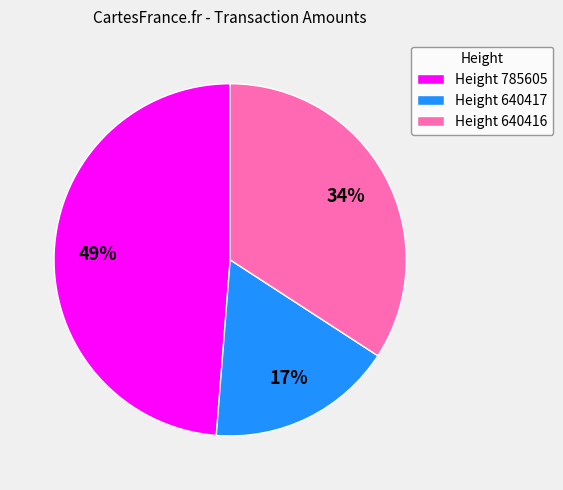

To the nearest percent, what is the average slice percentage?

33%